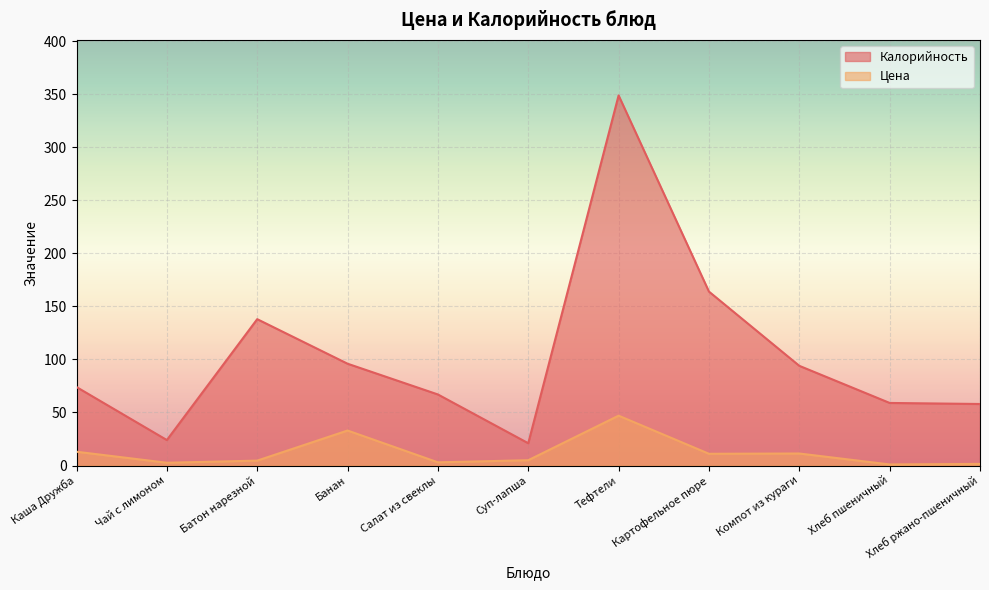

Where is the first local minimum for Калорийность?

Чай с лимоном